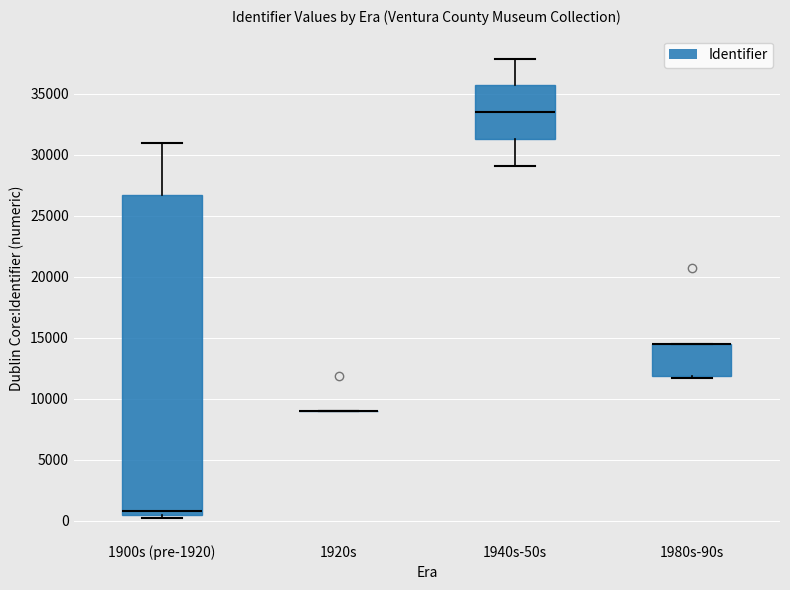

Where is the lower edge of the box for 1980s-90s on the y-axis? The values are not printed on the chart, so give them approximately, as read against the axis.

12000